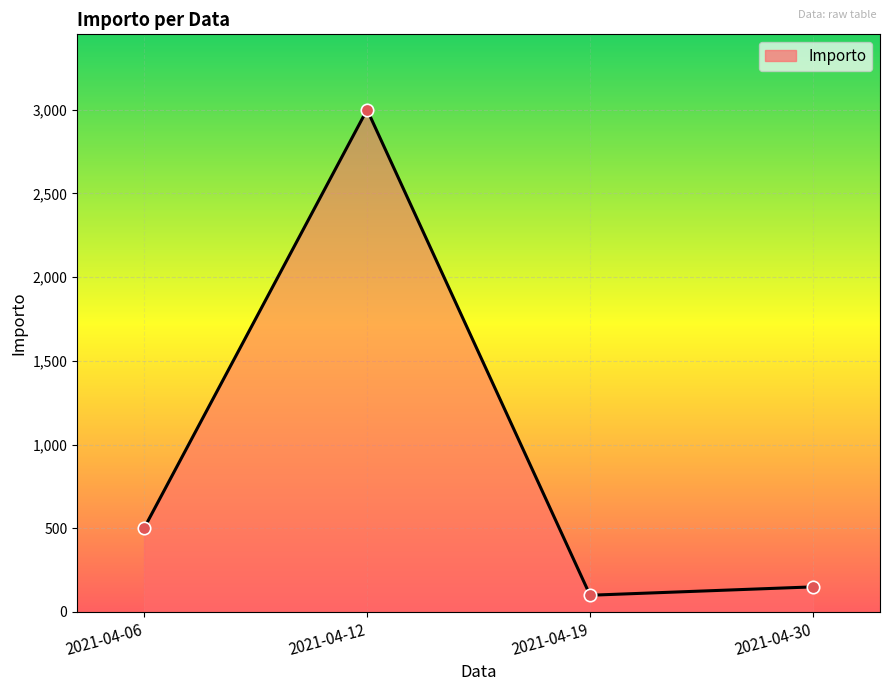

What is the change in value from 2021-04-06 to 2021-04-19?

-400